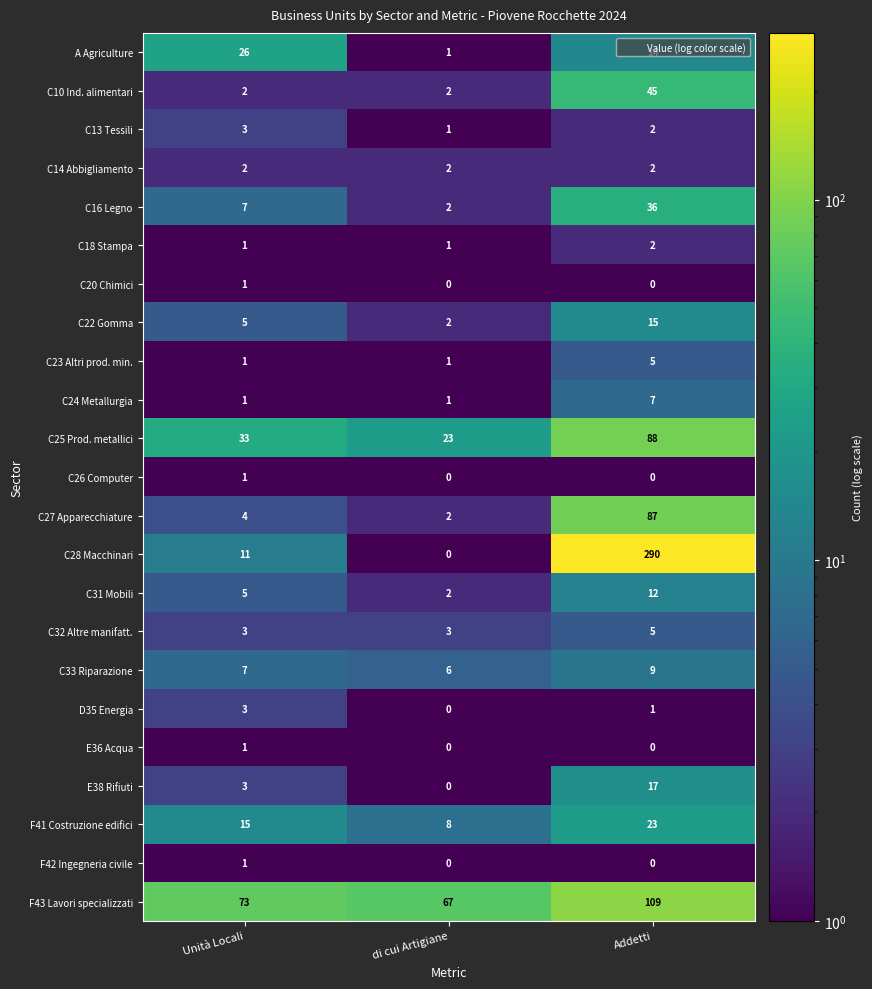

Is it true that F42 Ingegneria civile equals 0 at di cui Artigiane?

True